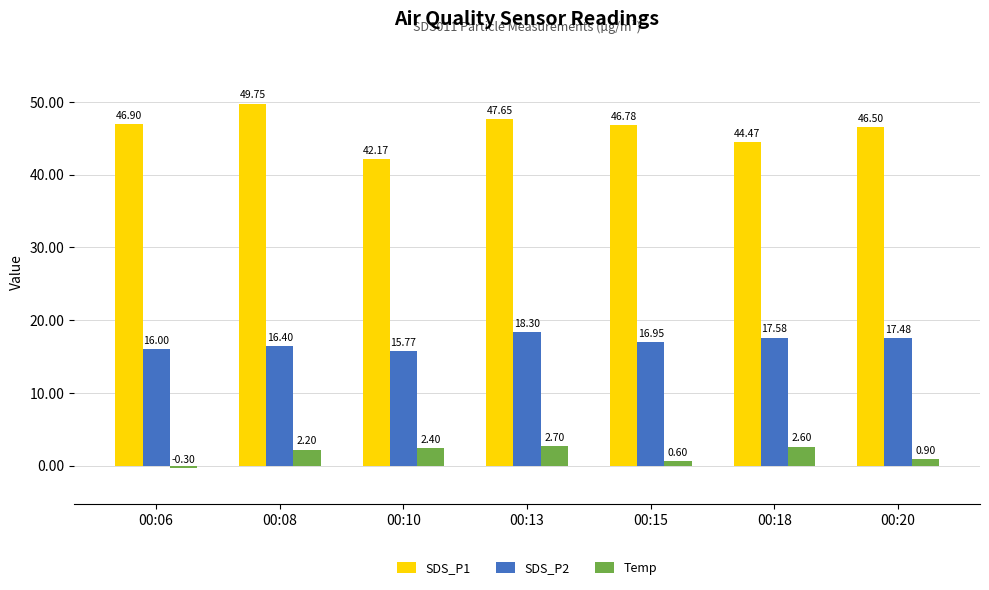

Rank the series by their maximum value, from highest to lowest.

SDS_P1, SDS_P2, Temp